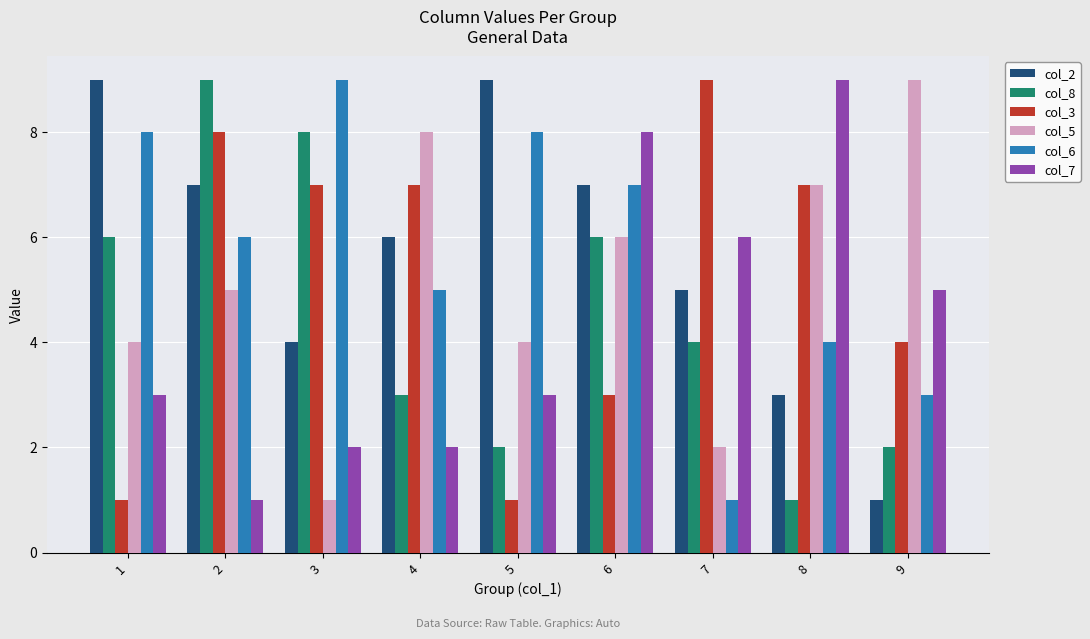

Is it true that col_2 equals 4 at 3?

True